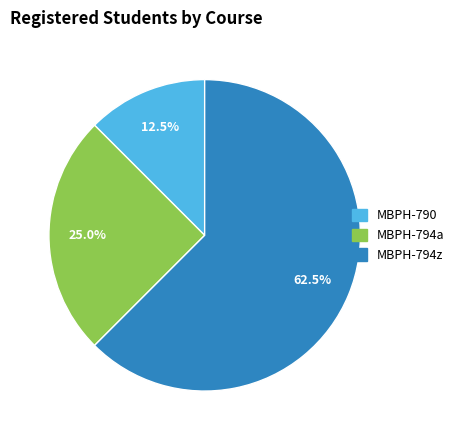

How many segments does this pie chart have?

3